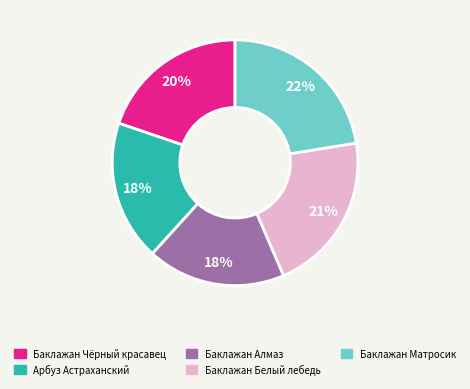

Which category has the biggest portion of the pie?

Баклажан Матросик